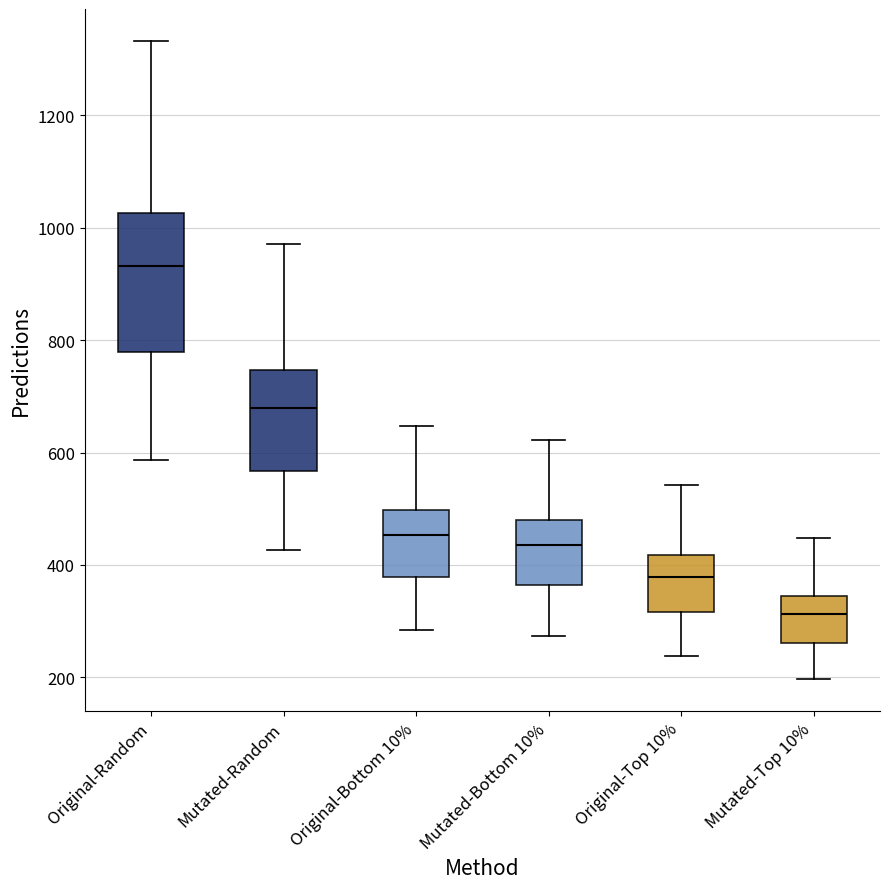

Reading left to right, transcribe this box plot: for each box, give where its median line is, the range the box spans, and where its two whiskers end, as read against the y-axis. The values are not printed on the chart, so give them approximately, as read against the axis.

Original-Random: median 940, box 780 to 1020, whiskers 580 to 1340
Mutated-Random: median 680, box 560 to 740, whiskers 420 to 980
Original-Bottom 10%: median 460, box 380 to 500, whiskers 280 to 640
Mutated-Bottom 10%: median 440, box 360 to 480, whiskers 280 to 620
Original-Top 10%: median 380, box 320 to 420, whiskers 240 to 540
Mutated-Top 10%: median 320, box 260 to 340, whiskers 200 to 440